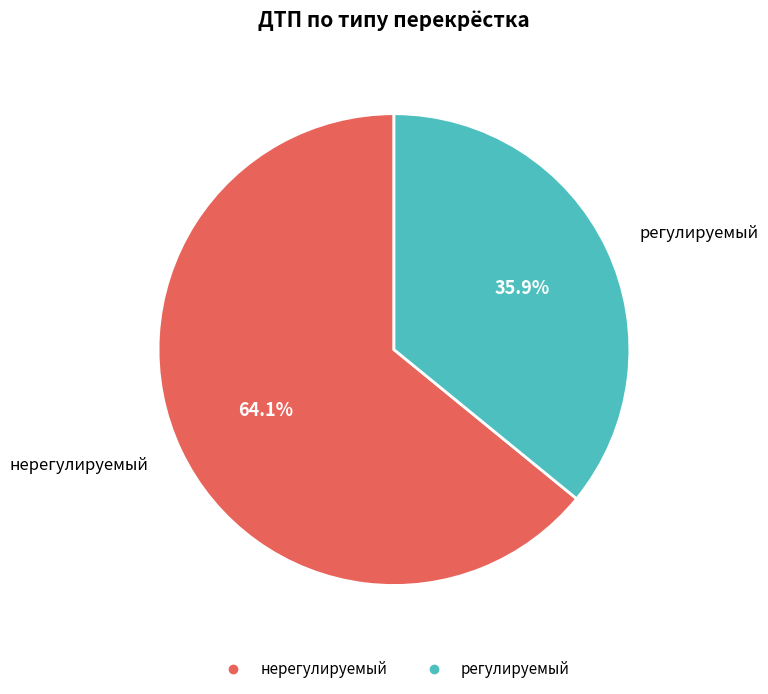

To the nearest percent, what is the average slice percentage?

50%